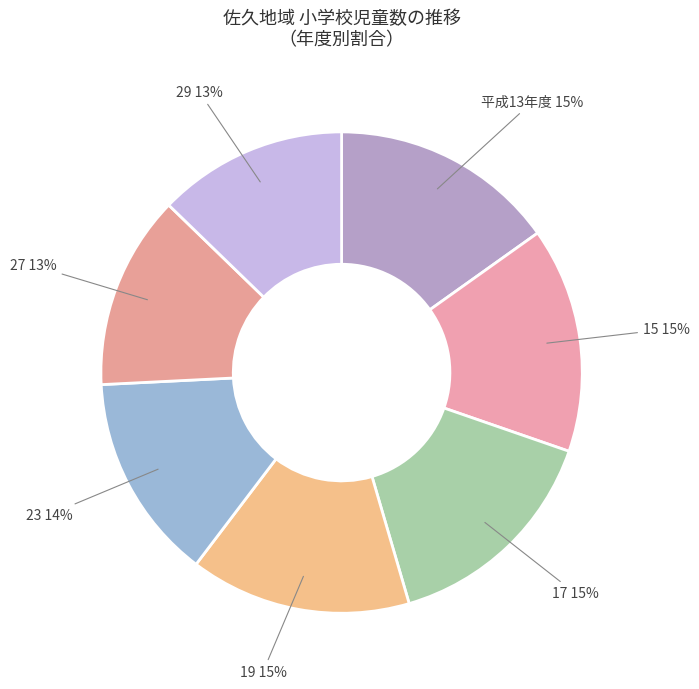

How many segments does this pie chart have?

7